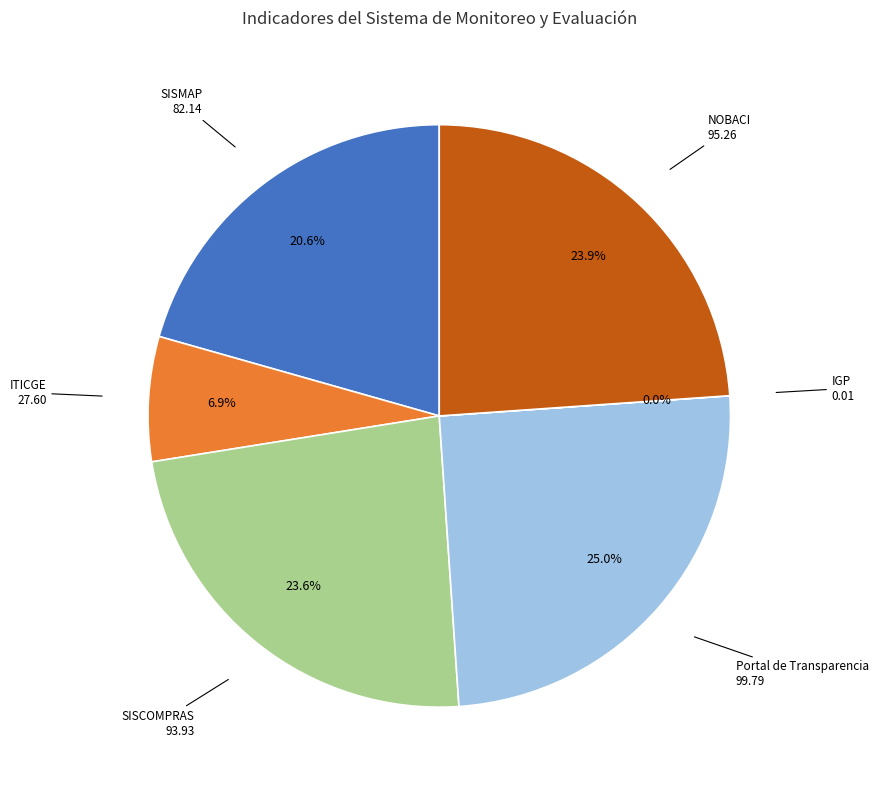

Is NOBACI the majority of the pie?

No